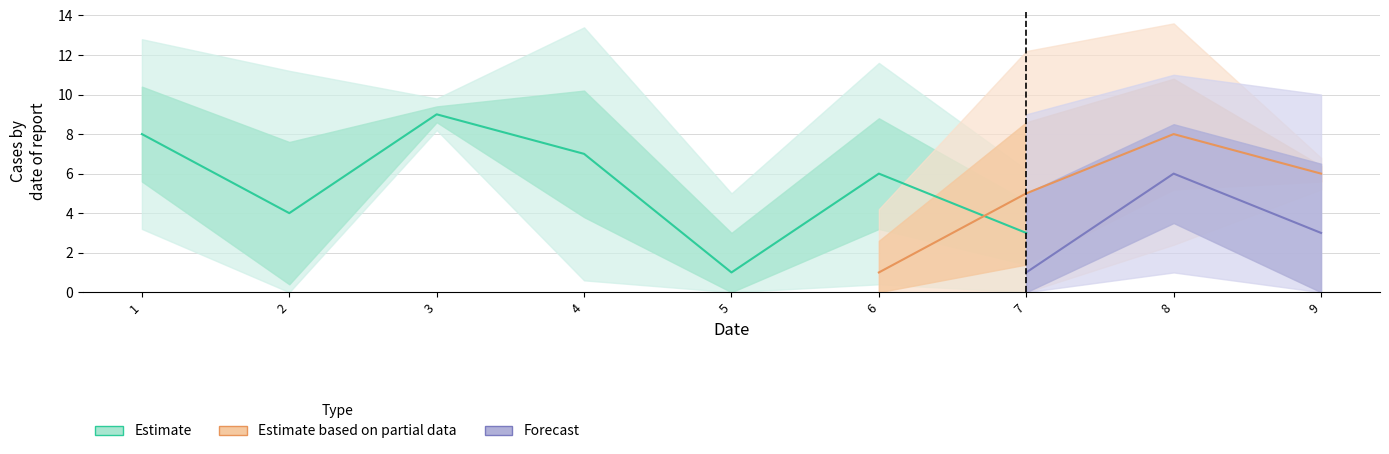

How many interior local valleys does the col_4 series have?

2